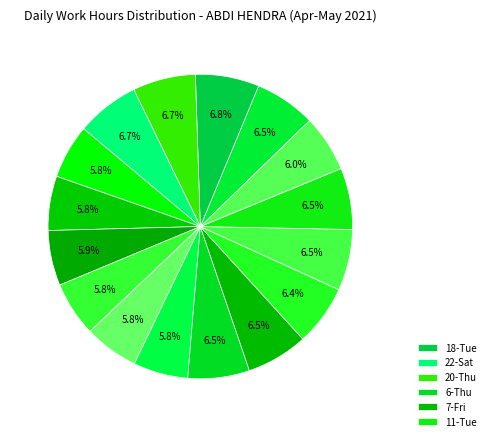

How many slices are in this pie chart?

16